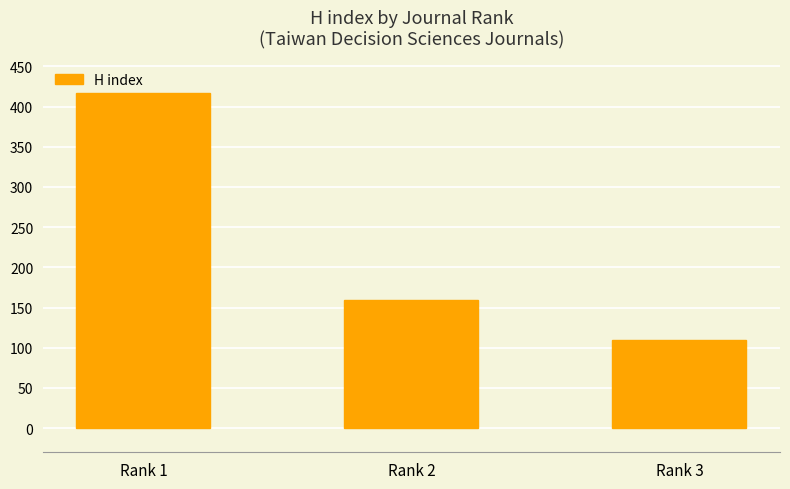

Rank the categories by value from highest to lowest.

Rank 1, Rank 2, Rank 3